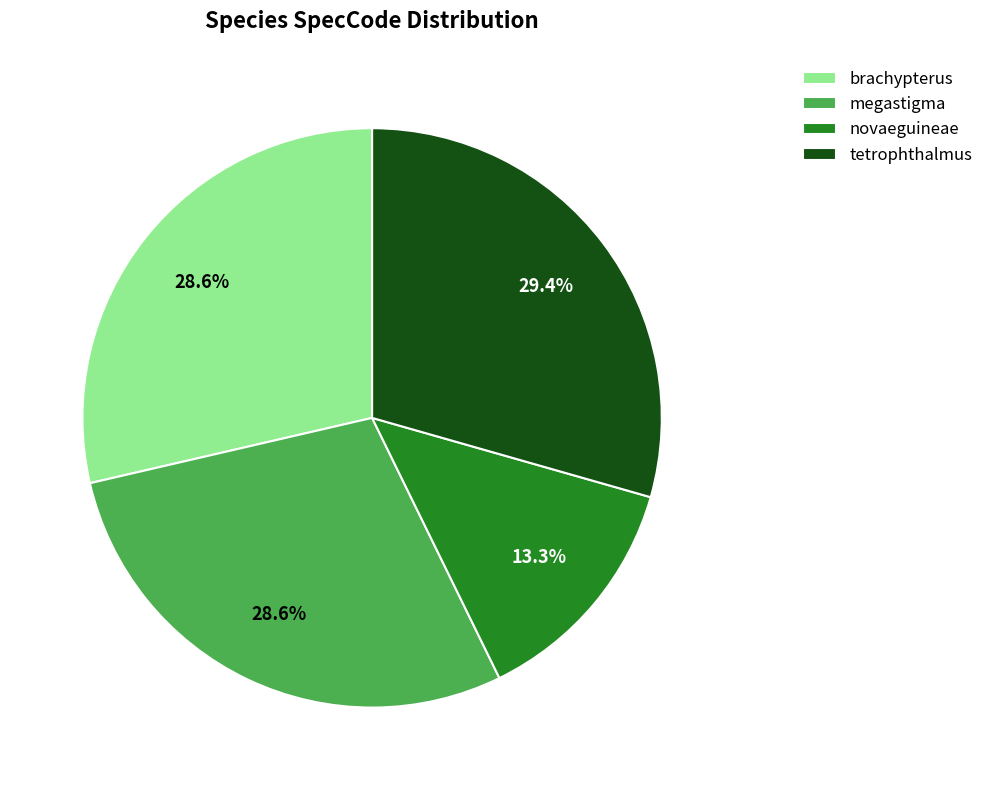

To the nearest percent, what is the difference between the brachypterus and novaeguineae slice percentages?

15%